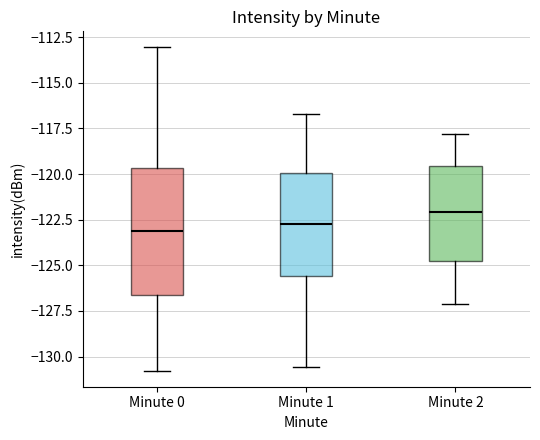

Which box is the tallest, from its lower edge to its upper edge?

Minute 0